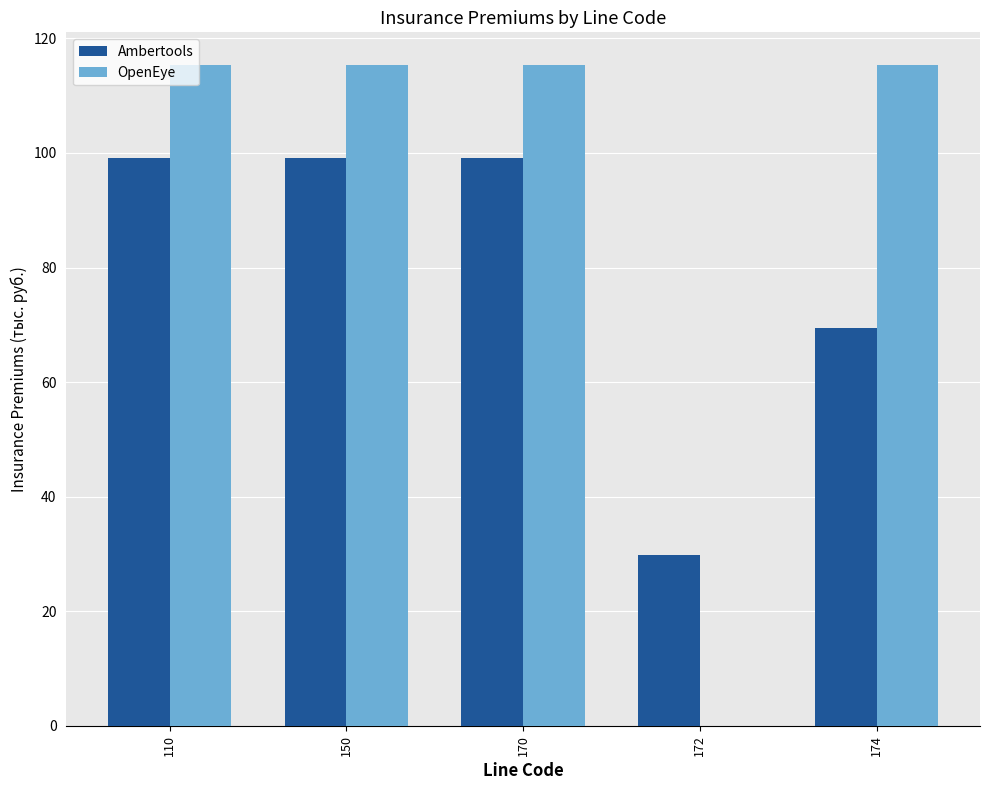

Reading left to right, list all the values displayed in this chart.

Ambertools: 110=99.1	150=99.1	170=99.1	172=29.7	174=69.4
OpenEye: 110=115.3	150=115.3	170=115.3	172=0.0	174=115.3